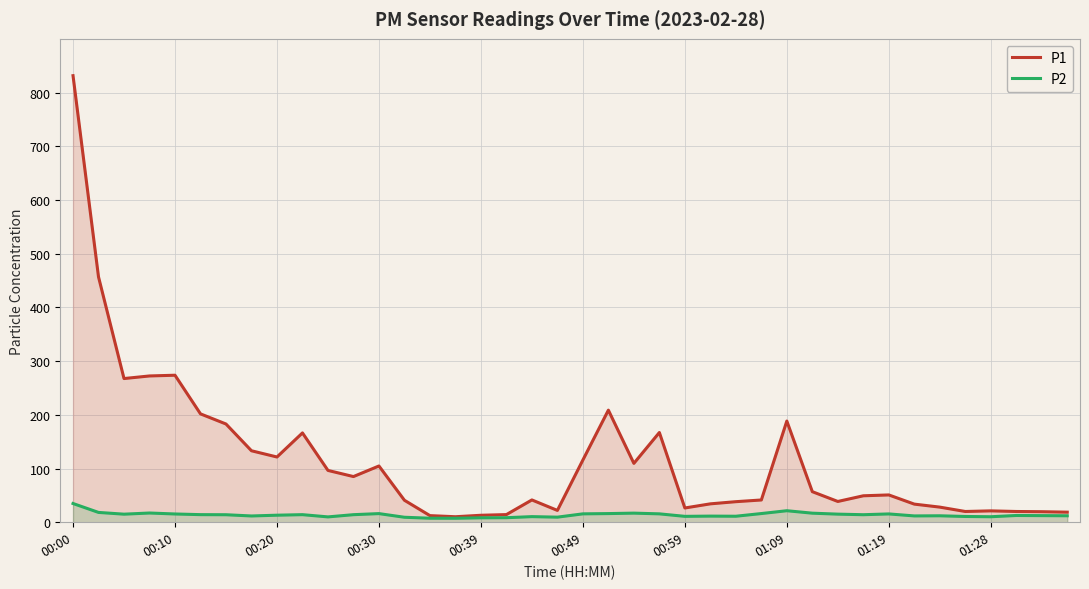

Between 18 and 34, which series saw the biggest shift?

P1